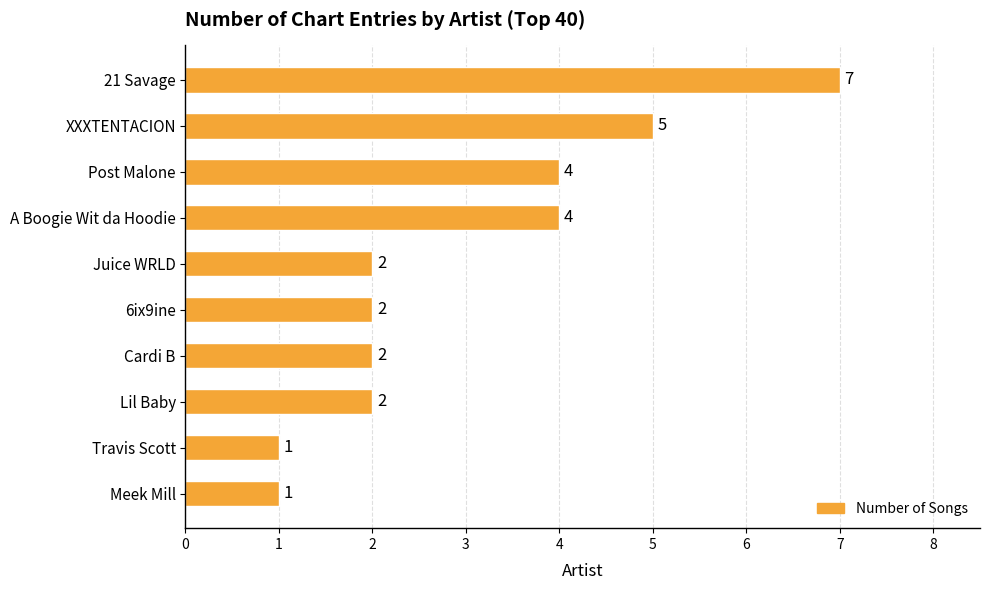

Reading bottom to top, extract all data points from this chart.

1	1	2	2	2	2	4	4	5	7